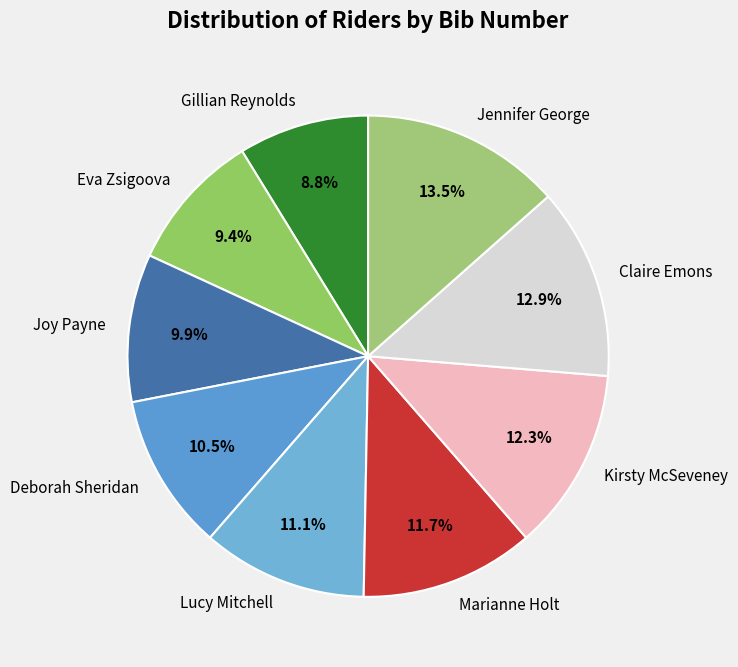

Rank the categories by value from highest to lowest.

Jennifer George, Claire Emons, Kirsty McSeveney, Marianne Holt, Lucy Mitchell, Deborah Sheridan, Joy Payne, Eva Zsigoova, Gillian Reynolds